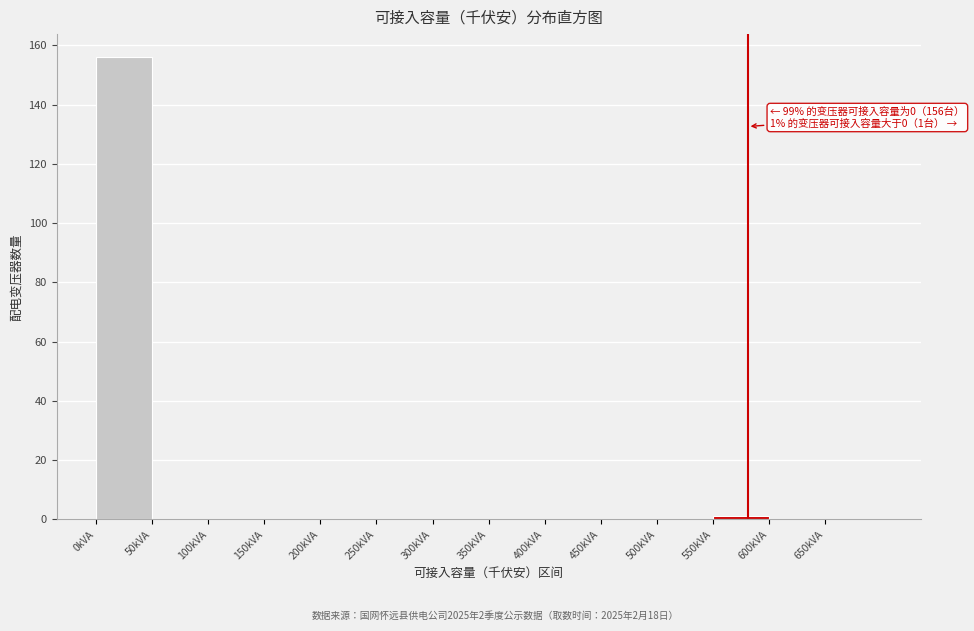

Over which range of the x-axis is the bar tallest?

0 to 50